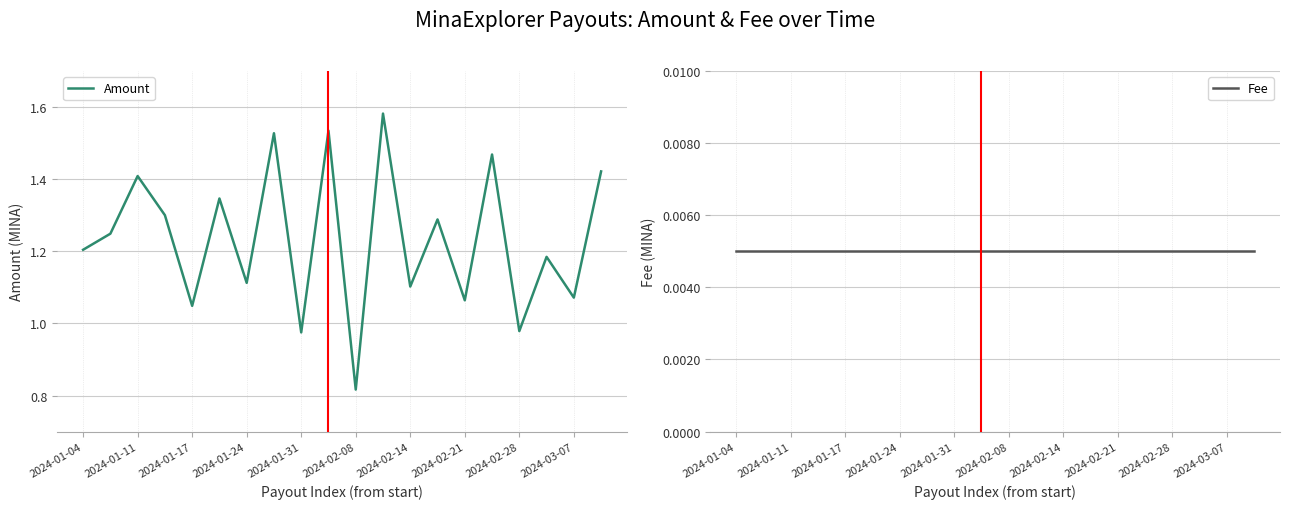

Which series has the widest spread of values?

Amount